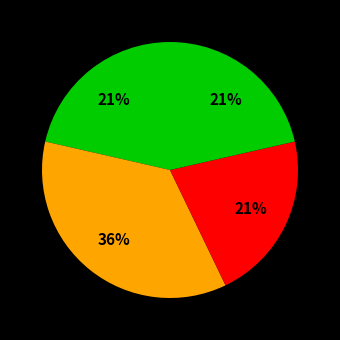

Is there a majority slice in this chart?

No